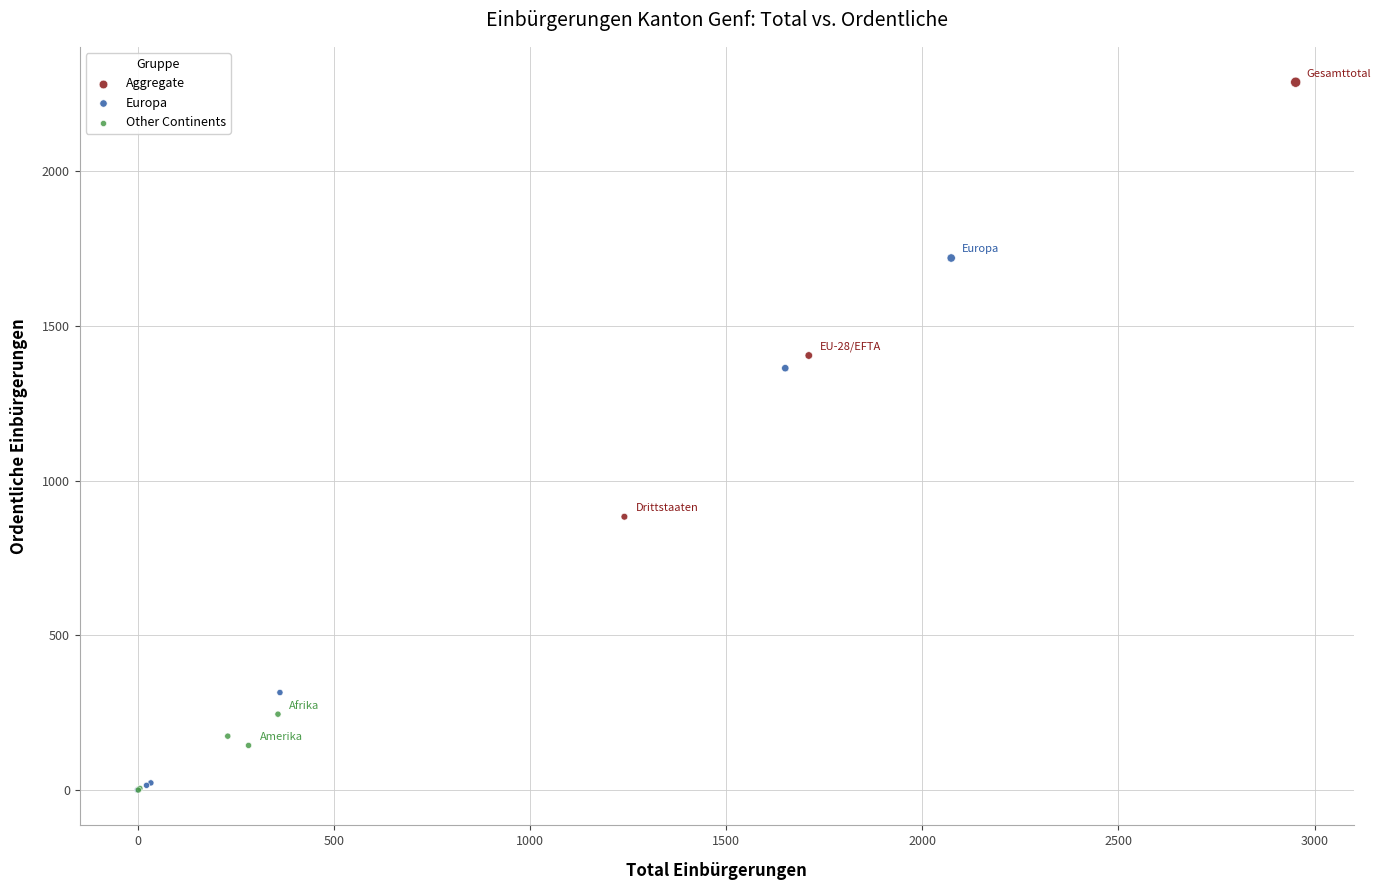

Which series reaches the maximum Y coordinate?

Aggregate